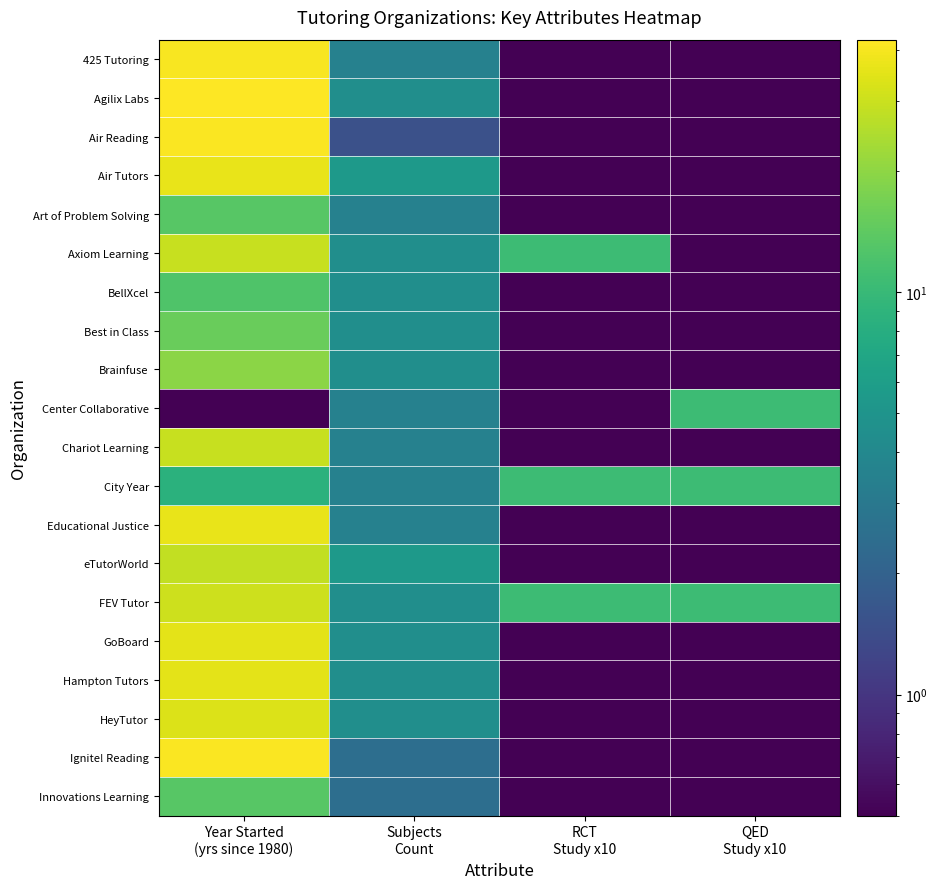

Which series has the largest total across all categories?

FEV Tutor